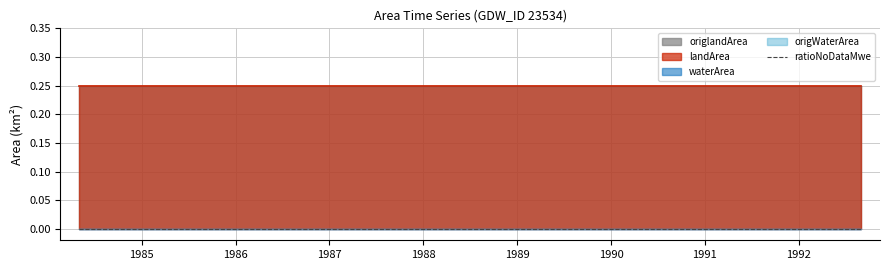

What is the total value across all series at 1990_07?

0.5